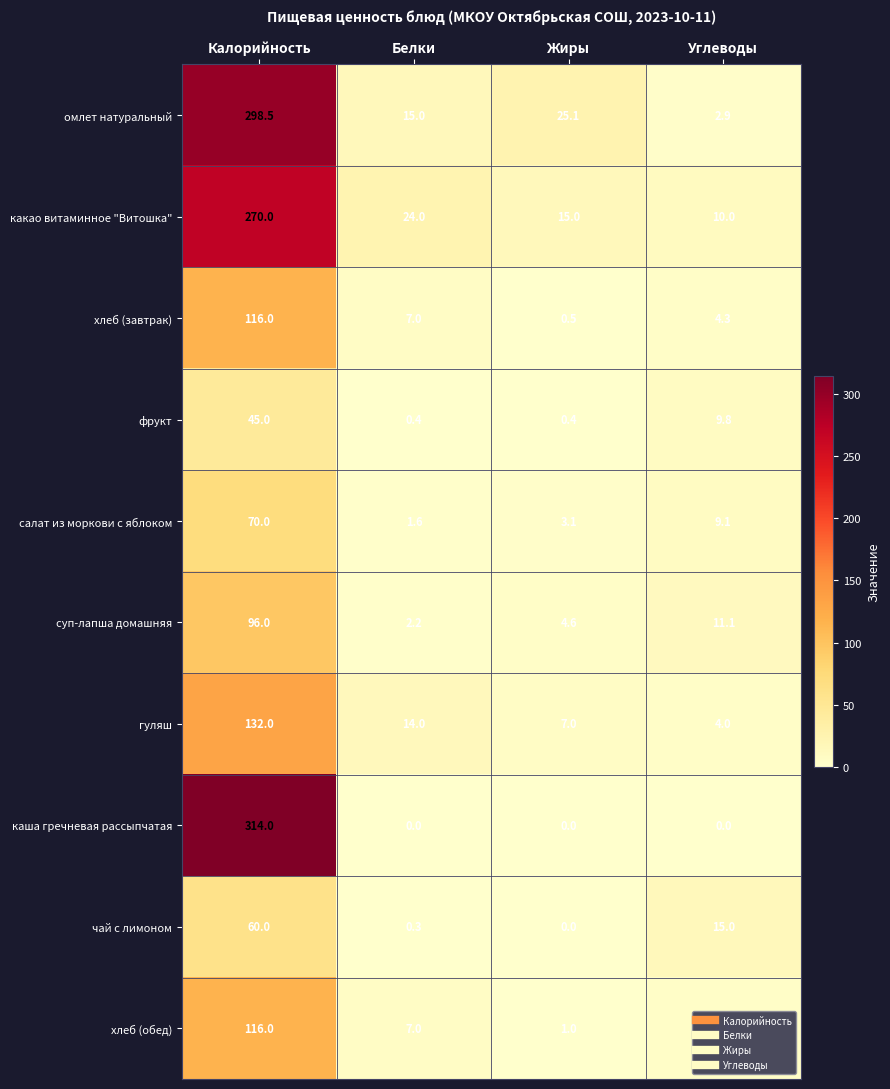

Which label corresponds to the largest value in the chart?

Калорийность